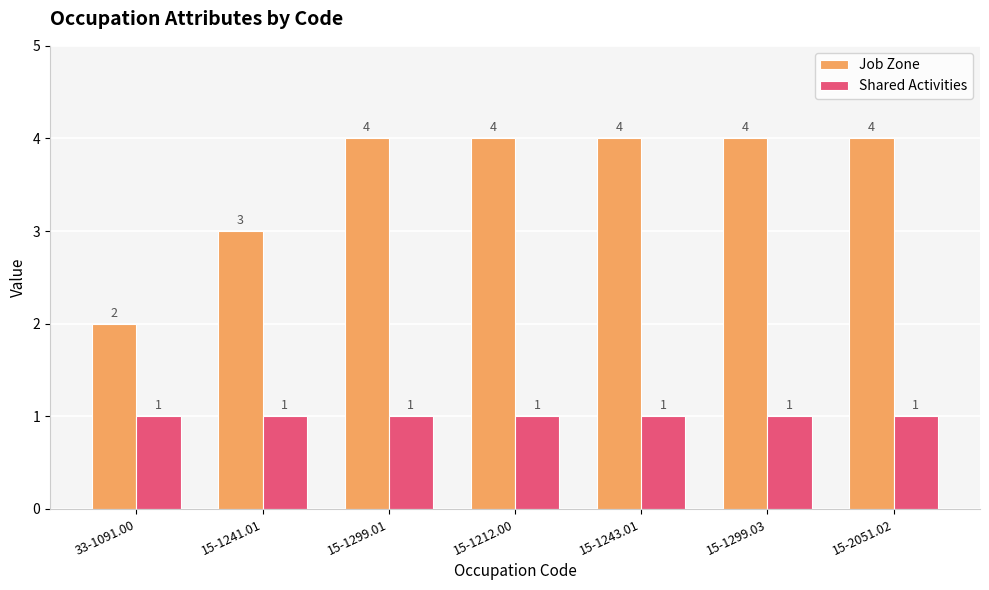

The Job Zone series shows 1 at 15-1241.01. True or false?

False